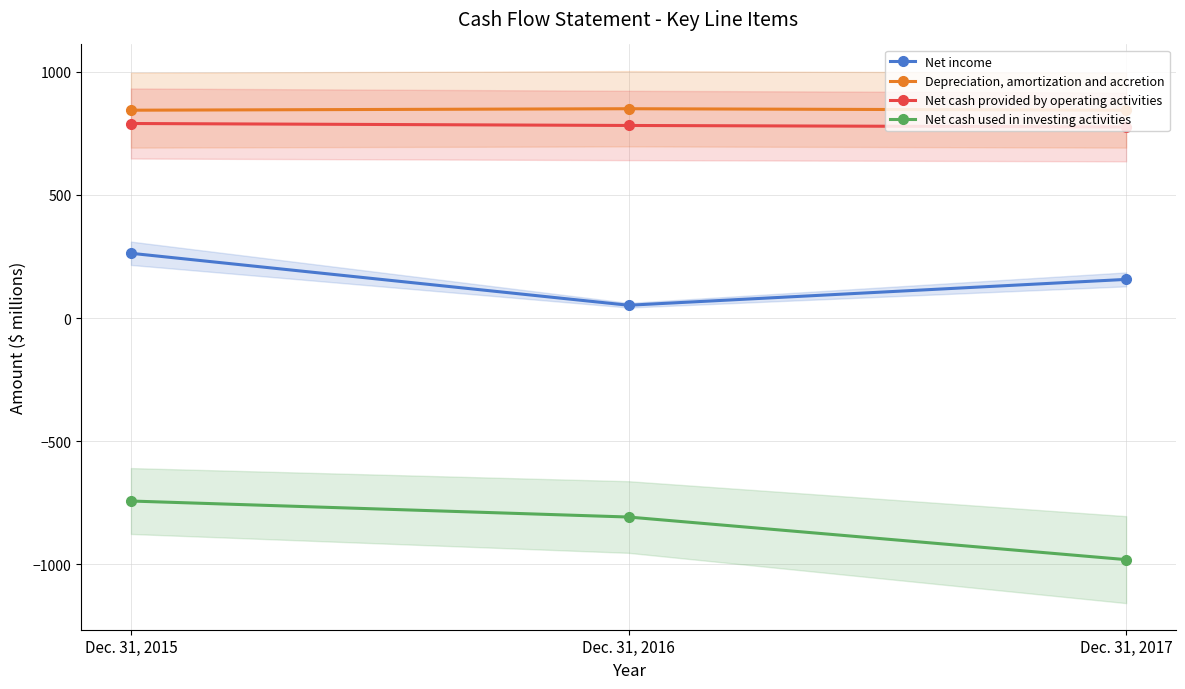

What are all the series names shown in the legend?

Net income, Depreciation, amortization and accretion, Net cash provided by operating activities, Net cash used in investing activities